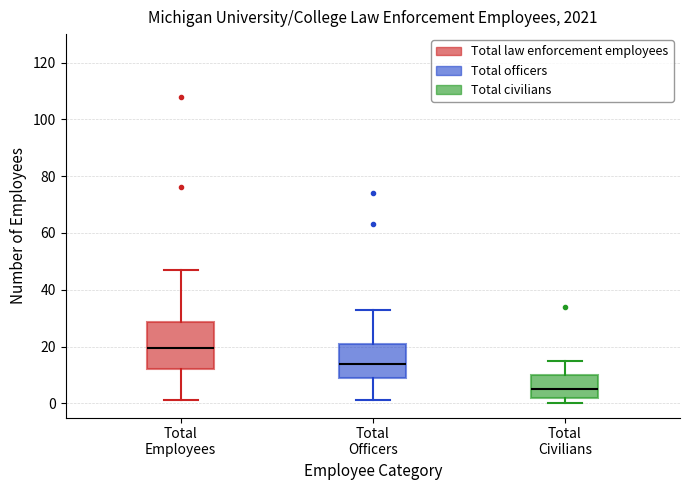

Where does the upper whisker of the box for Total Employees end on the y-axis? The values are not printed on the chart, so give them approximately, as read against the axis.

48